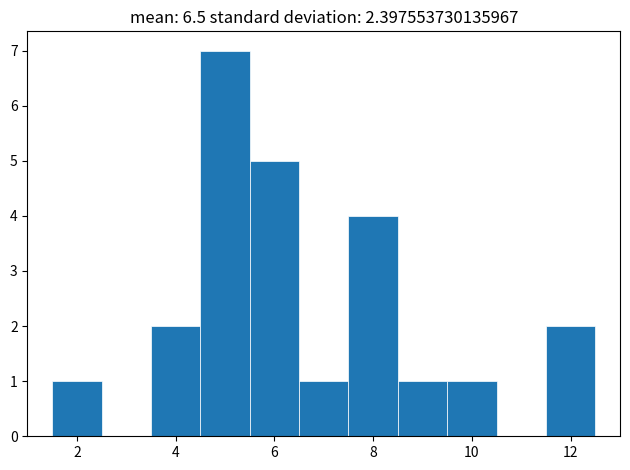

What is the height of the bar covering 11.5 to 12.5 on the x-axis? Neither the bar edges nor the heights are printed on the chart, so give them approximately, as read against the axes.

2